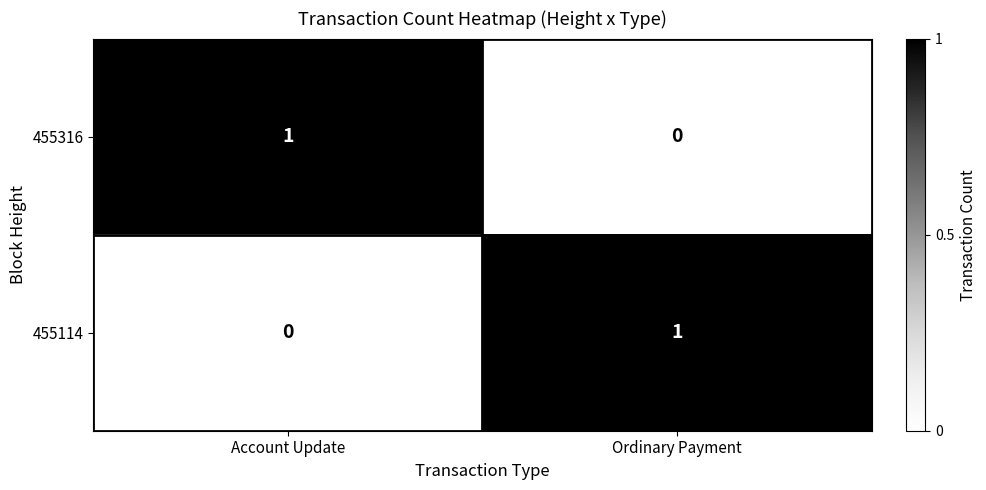

How many positive values does the 455114 series have?

1